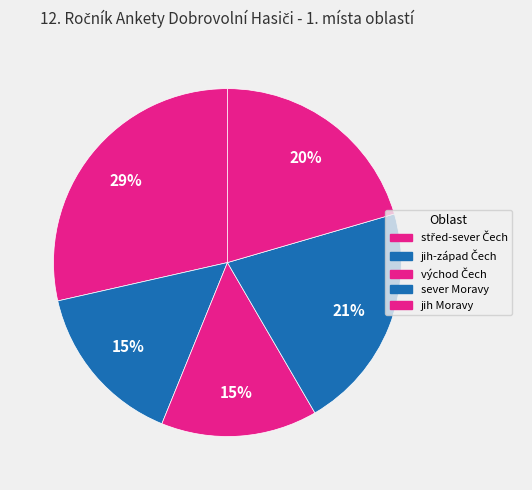

How many slices are in this pie chart?

5